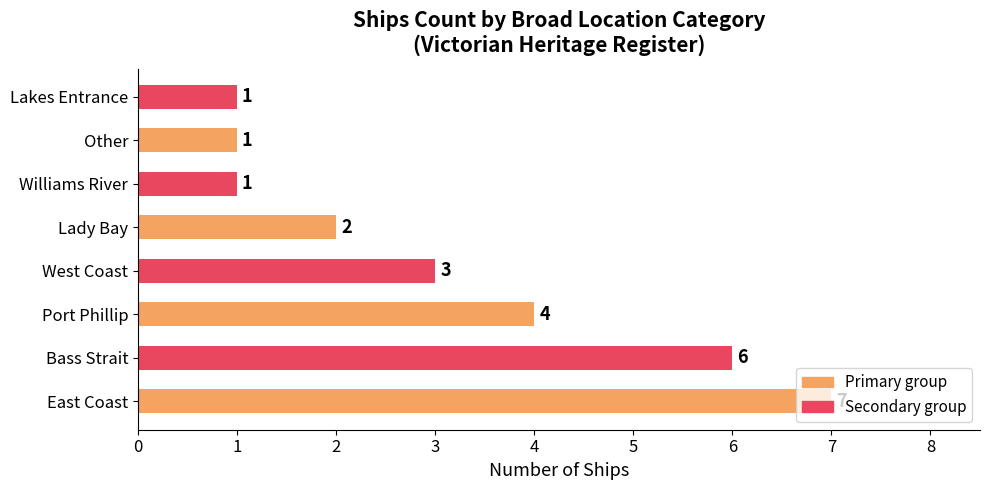

What is the change in value from Bass Strait to Lady Bay?

-4